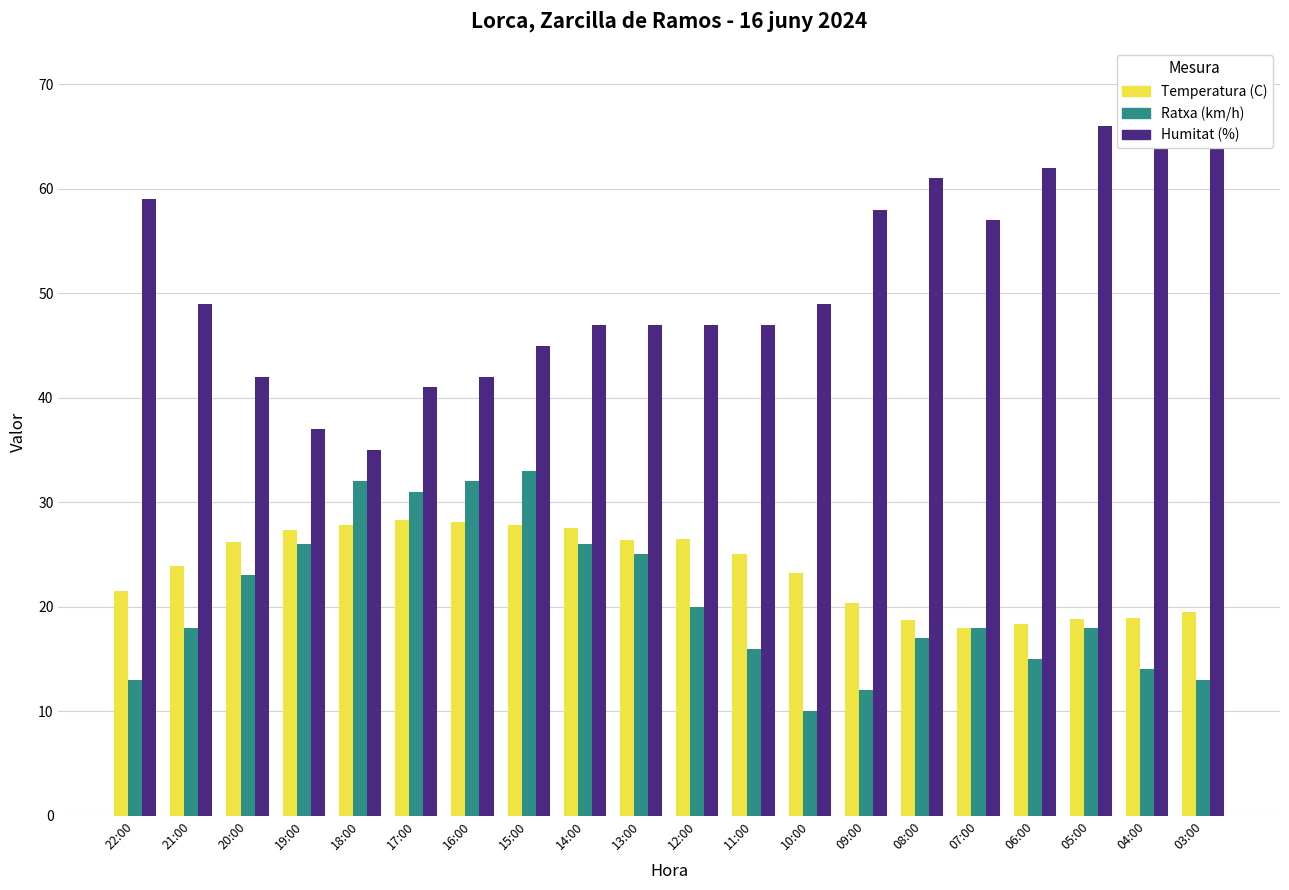

List the series in order of their peak value, lowest first.

Temperatura (C), Ratxa (km/h), Humitat (%)